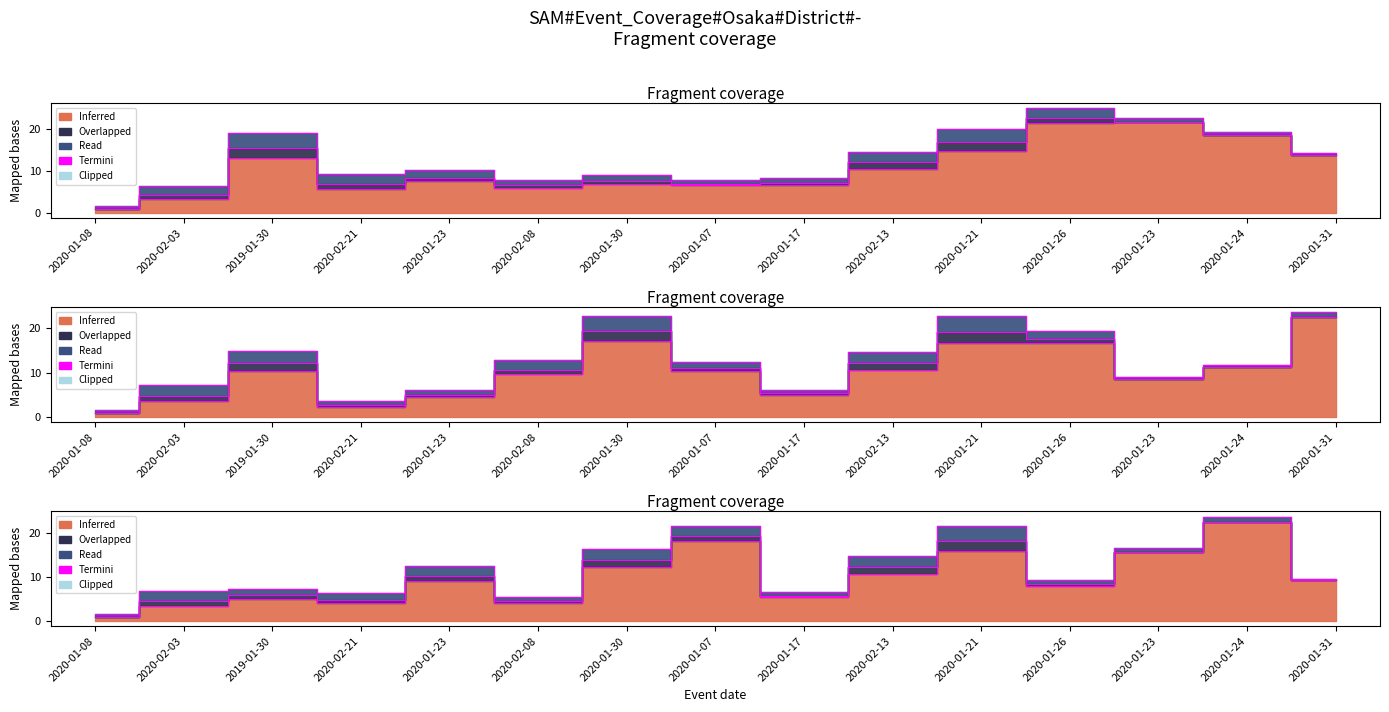

Read the Overlapped value at 2020-01-23.

1